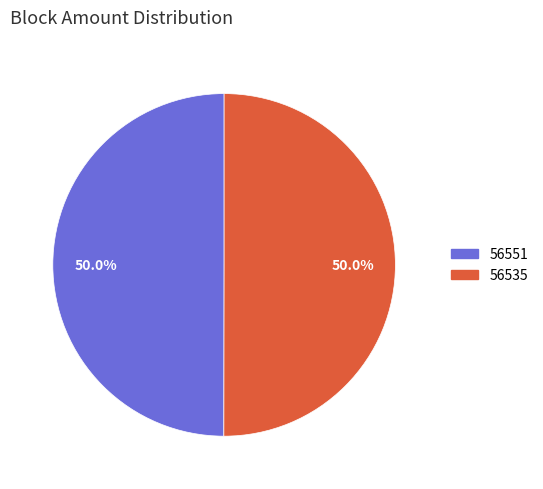

Approximately how many times larger is the value at 56551 compared to 56535?

1.0